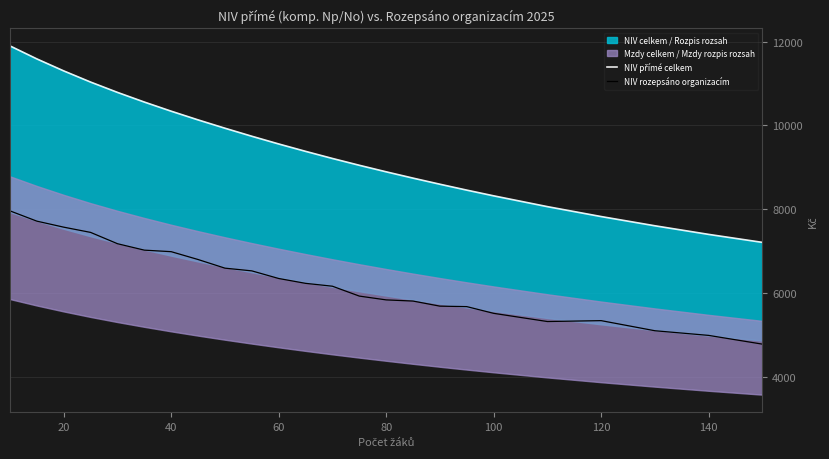

Reading left to right, what are all the values shown in this chart?

NIV přímé celkem: 11897.0	11586.7	11300.7	11034.3	10788.0	10557.6	10339.4	10132.0	9933.4	9741.9	9557.8	9381.7	9211.8	9049.4	8893.2	8742.8	8597.3	8456.4	8320.3	8062.6	7826.1	7605.9	7400.6	7210.1
NIV rozepsáno organizacím: 7961.2	7716.1	7572.7	7447.6	7178.0	7024.4	6987.8	6800.7	6594.8	6529.8	6348.2	6232.5	6163.8	5928.3	5837.6	5809.6	5688.2	5677.2	5516.8	5321.3	5342.5	5101.7	4990.7	4781.9